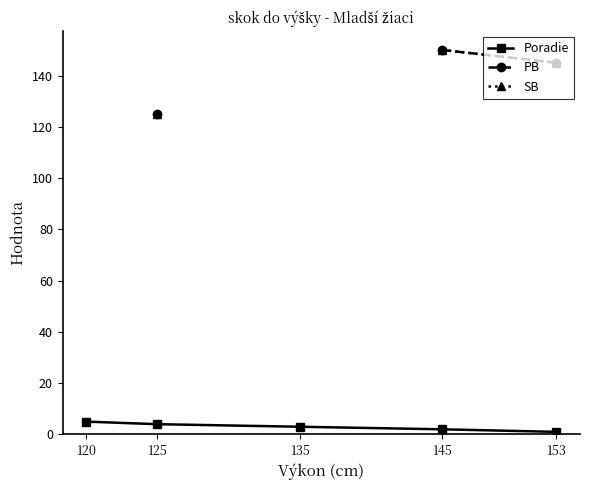

At how many categories does at least one series exceed 41?

3